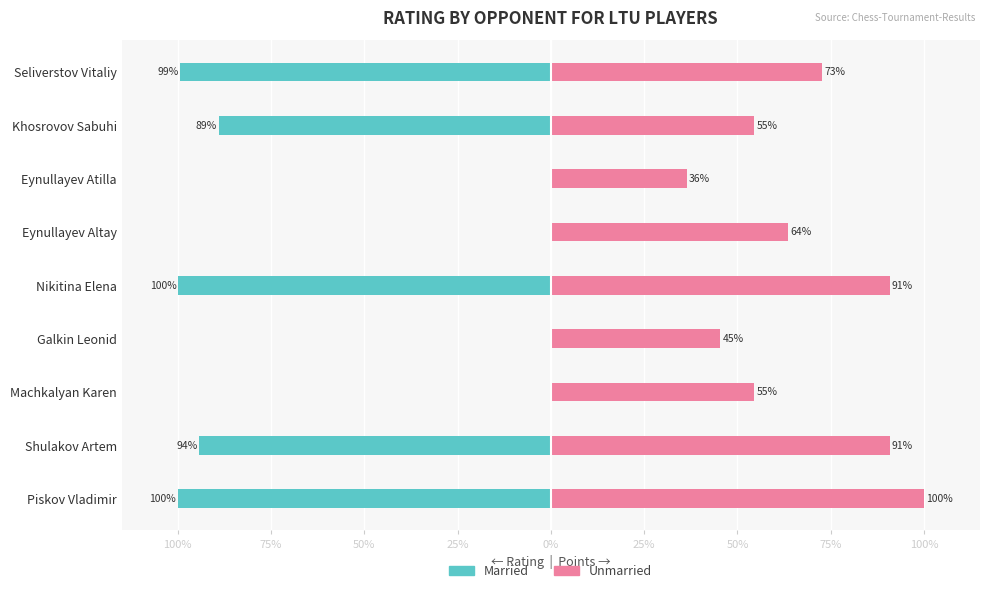

Rank the series by their average value, from highest to lowest.

Unmarried, Married